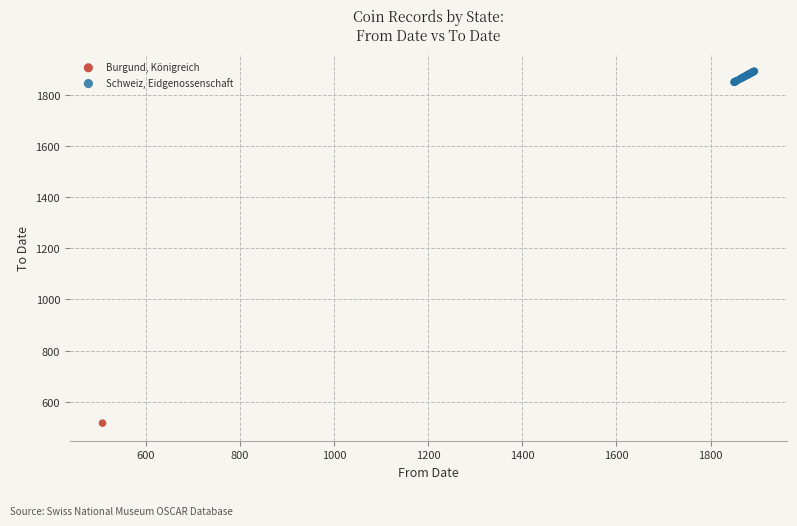

What are all the series names shown in the legend?

Burgund, Königreich, Schweiz, Eidgenossenschaft